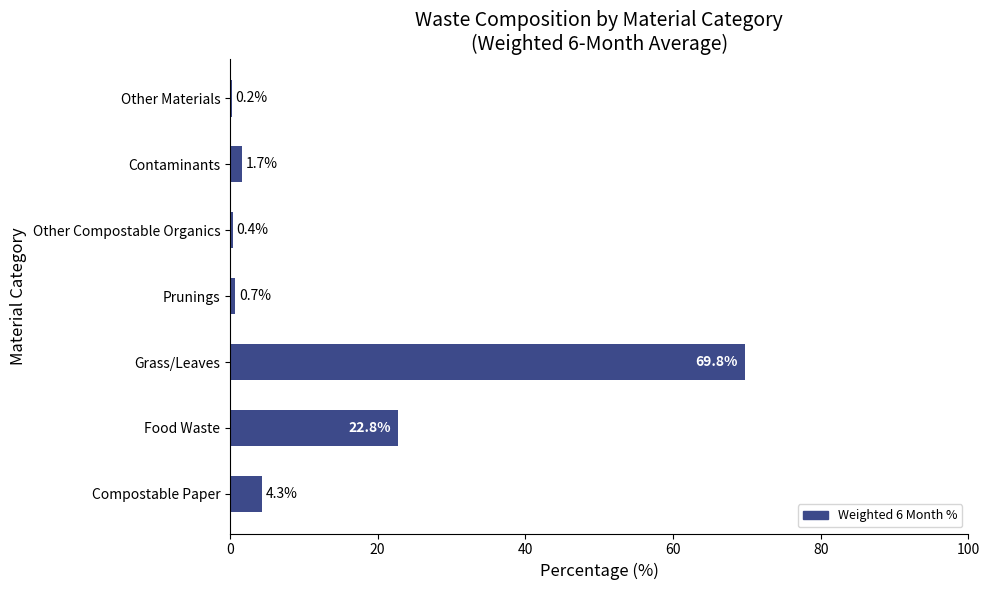

Count the number of data series in this chart.

1